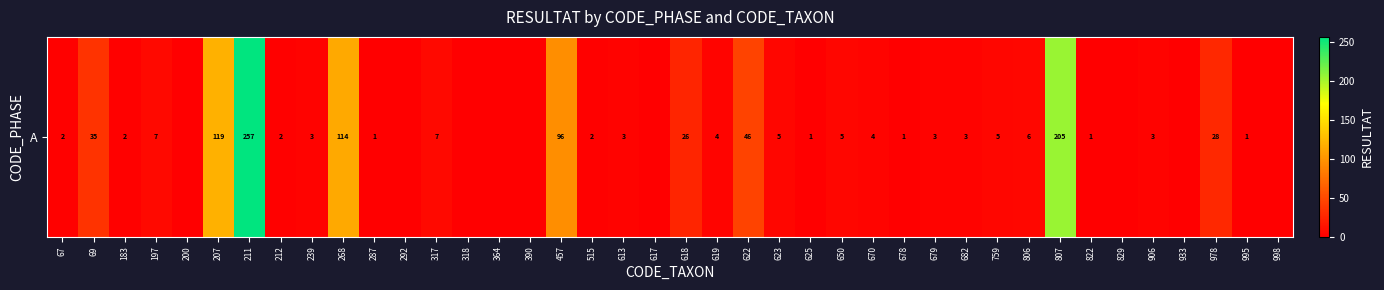

Reading left to right, transcribe all the data shown in this chart.

67=2	69=35	183=2	197=7	200=0	207=119	211=257	212=2	239=3	268=114	287=1	292=0	317=7	318=0	364=0	390=0	457=96	515=2	613=3	617=0	618=26	619=4	622=46	623=5	625=1	650=5	670=4	678=1	679=3	682=3	759=5	806=6	807=205	822=1	829=0	906=3	933=0	978=28	995=1	998=0